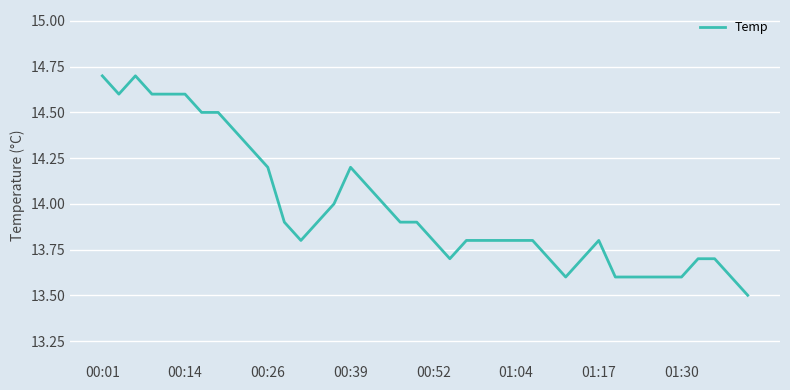

What is the greatest value displayed?

14.7